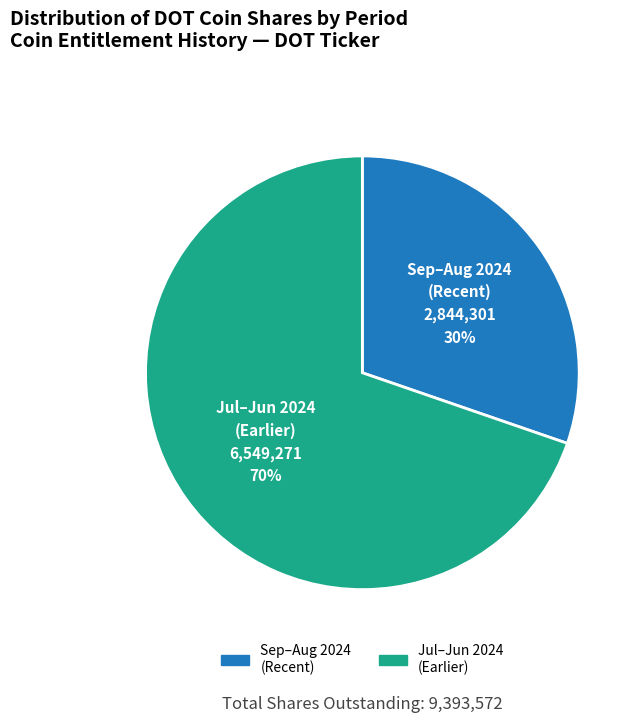

Does any single category account for the majority?

Yes